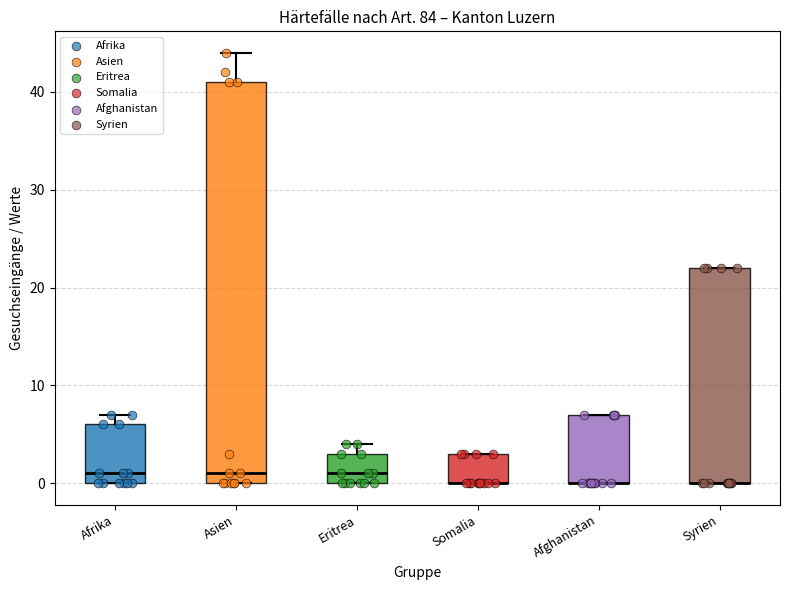

Where is the upper edge of the box for Syrien on the y-axis? The values are not printed on the chart, so give them approximately, as read against the axis.

22